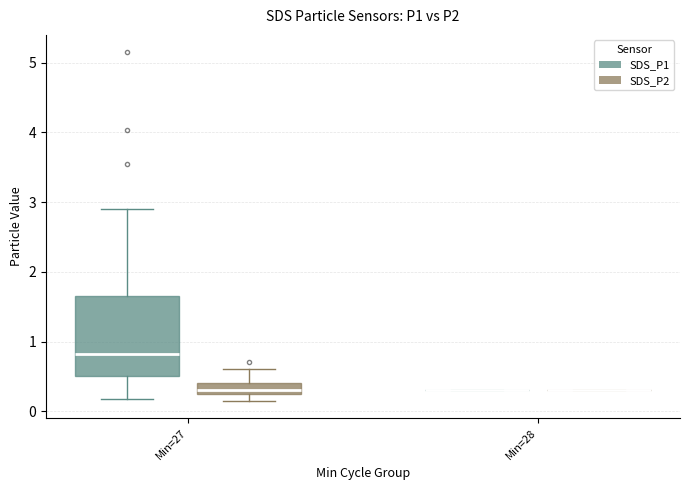

Comparing the boxes themselves (not the whiskers), which one is the tallest?

Min=27 (SDS_P1)